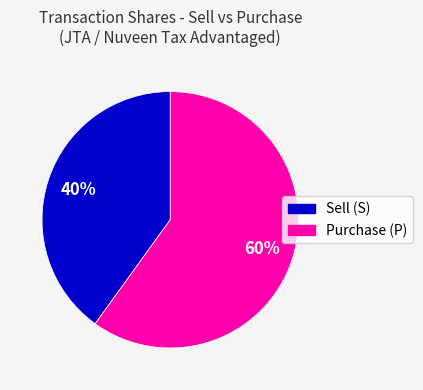

To the nearest percent, what is the difference between the largest and smallest slice percentages?

20%